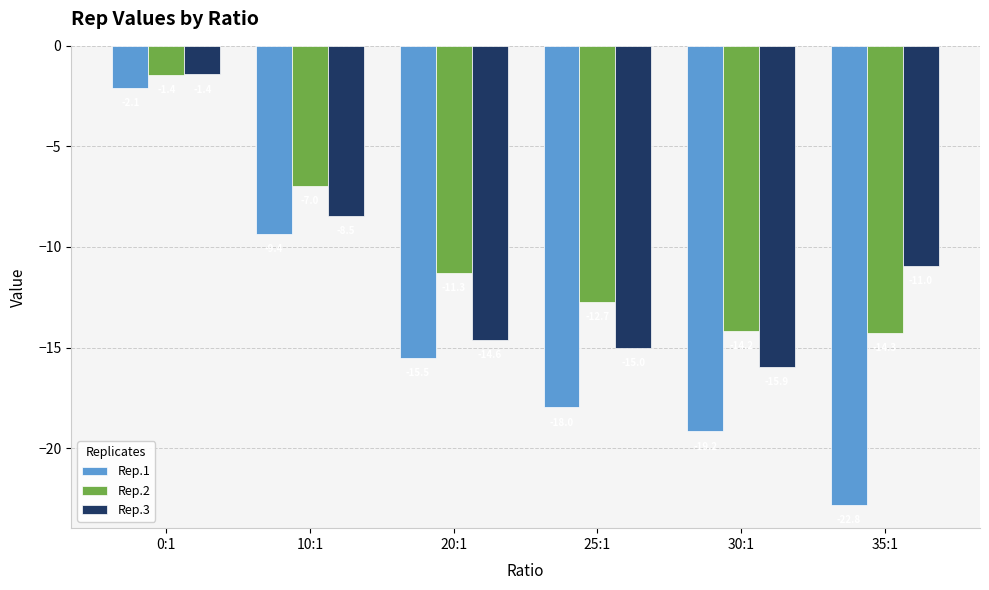

What are all the series names shown in the legend?

Rep.1, Rep.2, Rep.3